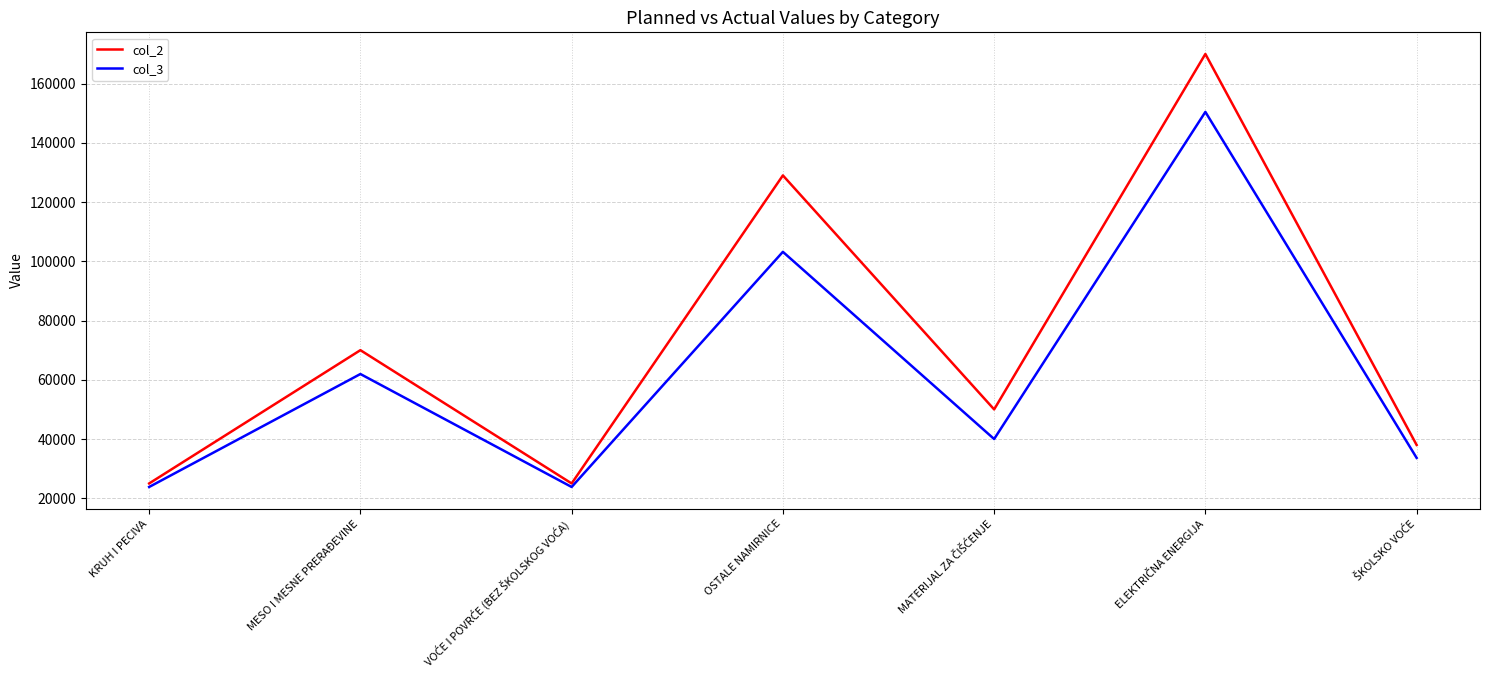

The col_3 series shows 103200.0 at OSTALE NAMIRNICE. True or false?

True